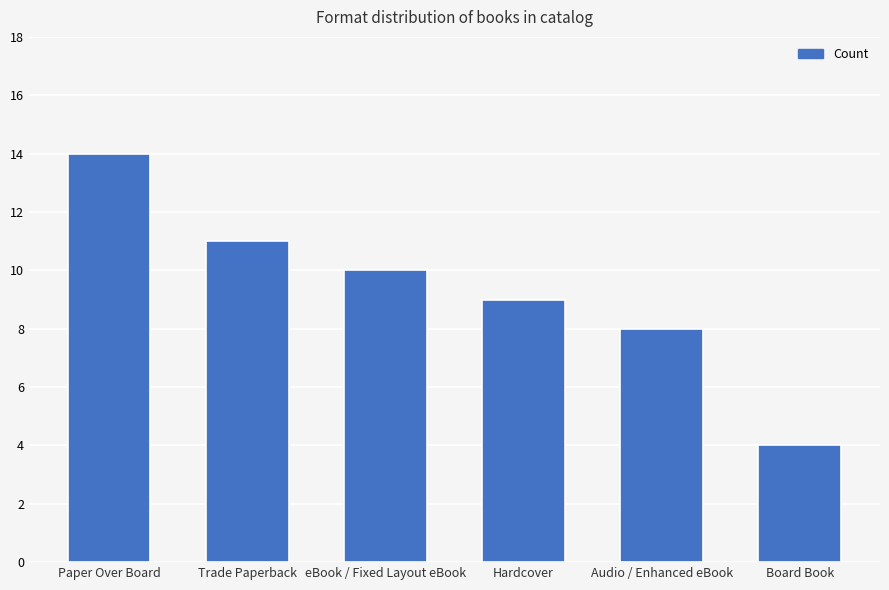

The chart shows a value of 16 at eBook / Fixed Layout eBook. True or false?

False